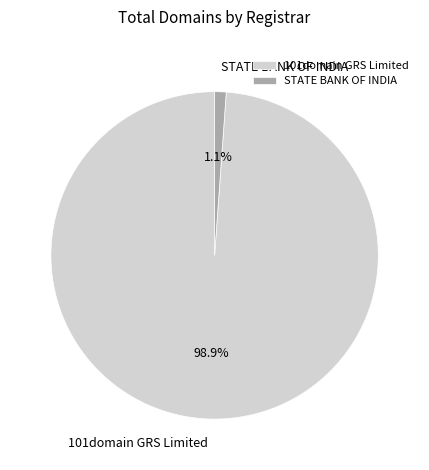

What is the largest slice in the pie chart?

101domain GRS Limited